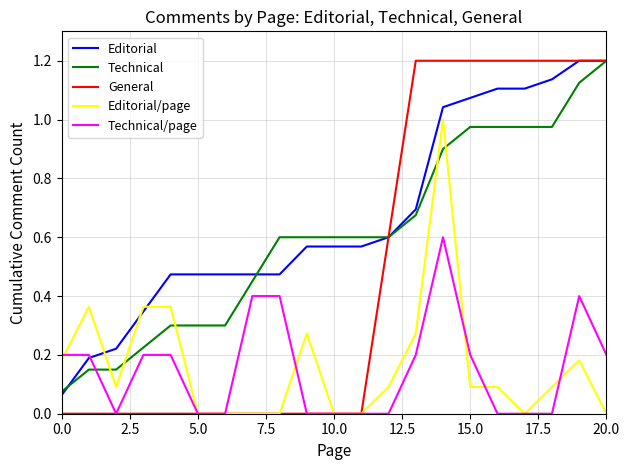

Which series has the widest spread of values?

General